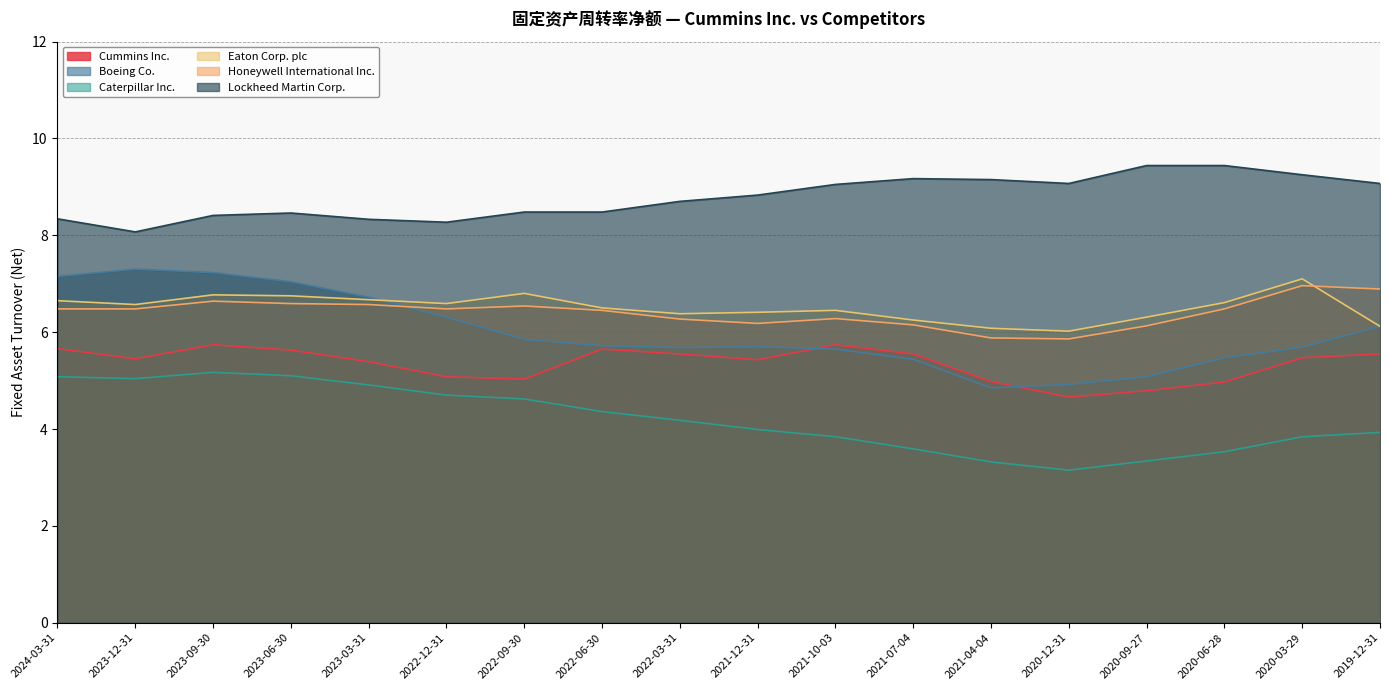

The value of Eaton Corp. plc at 2020-06-28 is 9.6. True or false?

False